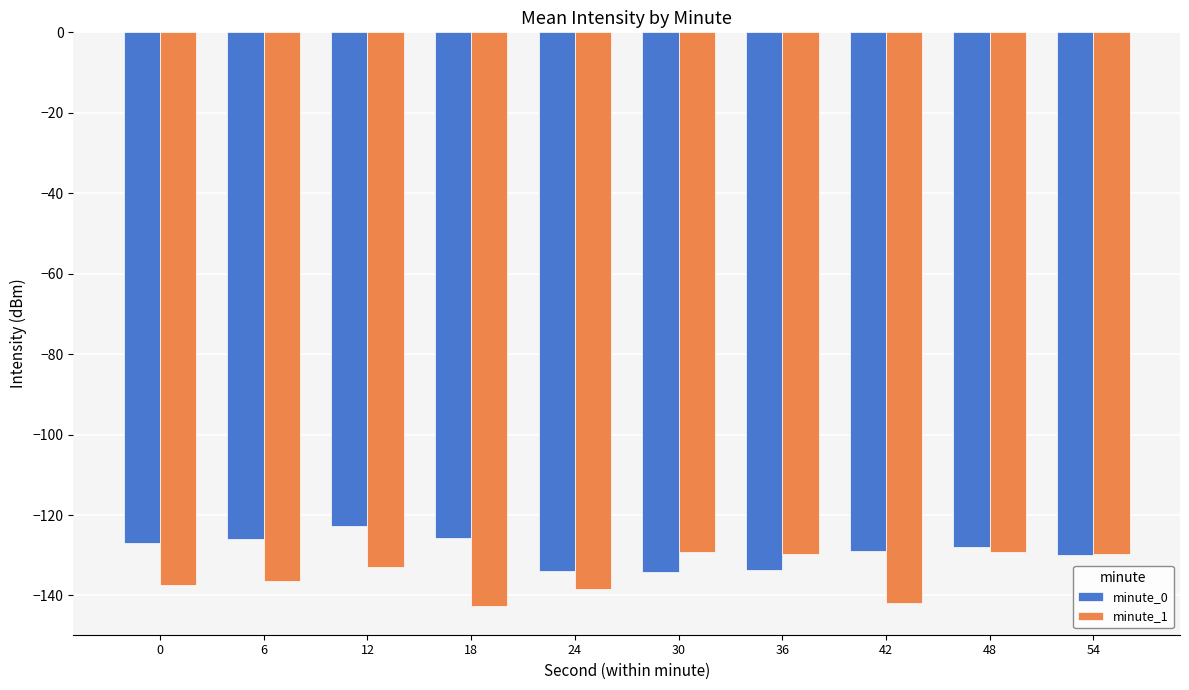

List the series in order of their peak value, lowest first.

minute_1, minute_0